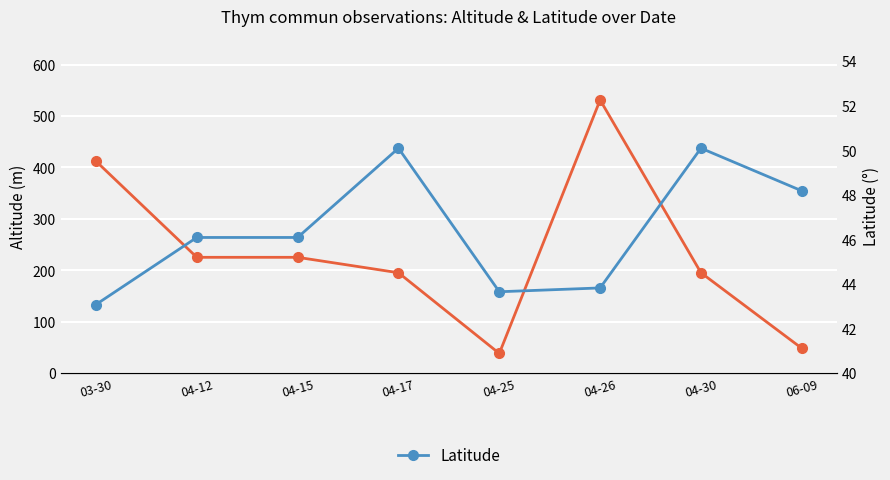

What is the sum of all Latitude values?

371.1